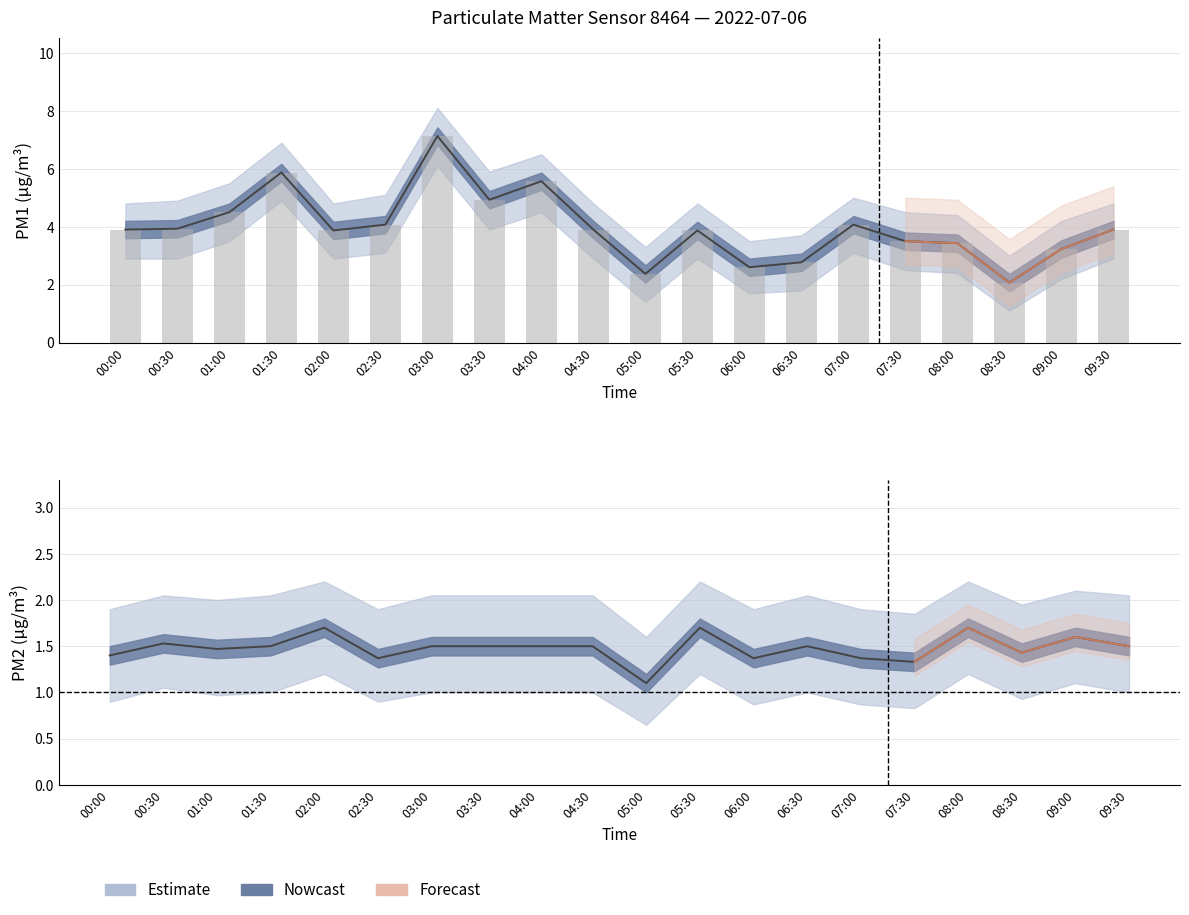

Which has a higher value, 05:00 or 09:30?

09:30